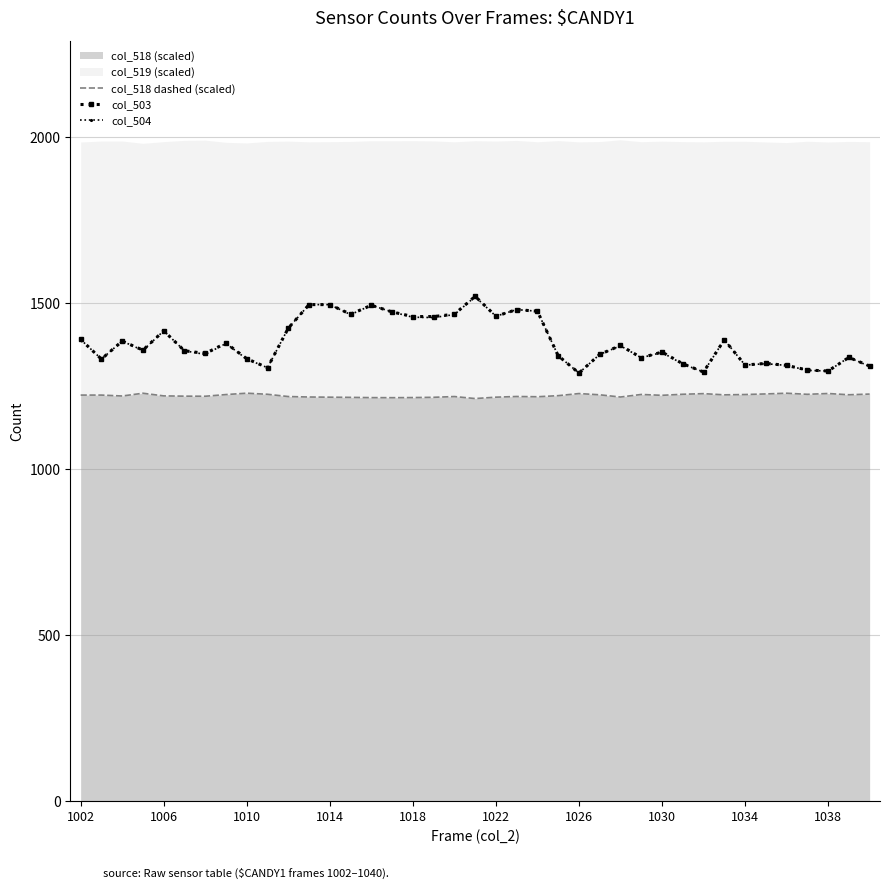

True or false: col_504 and col_518 dashed (scaled) cross at least once.

False